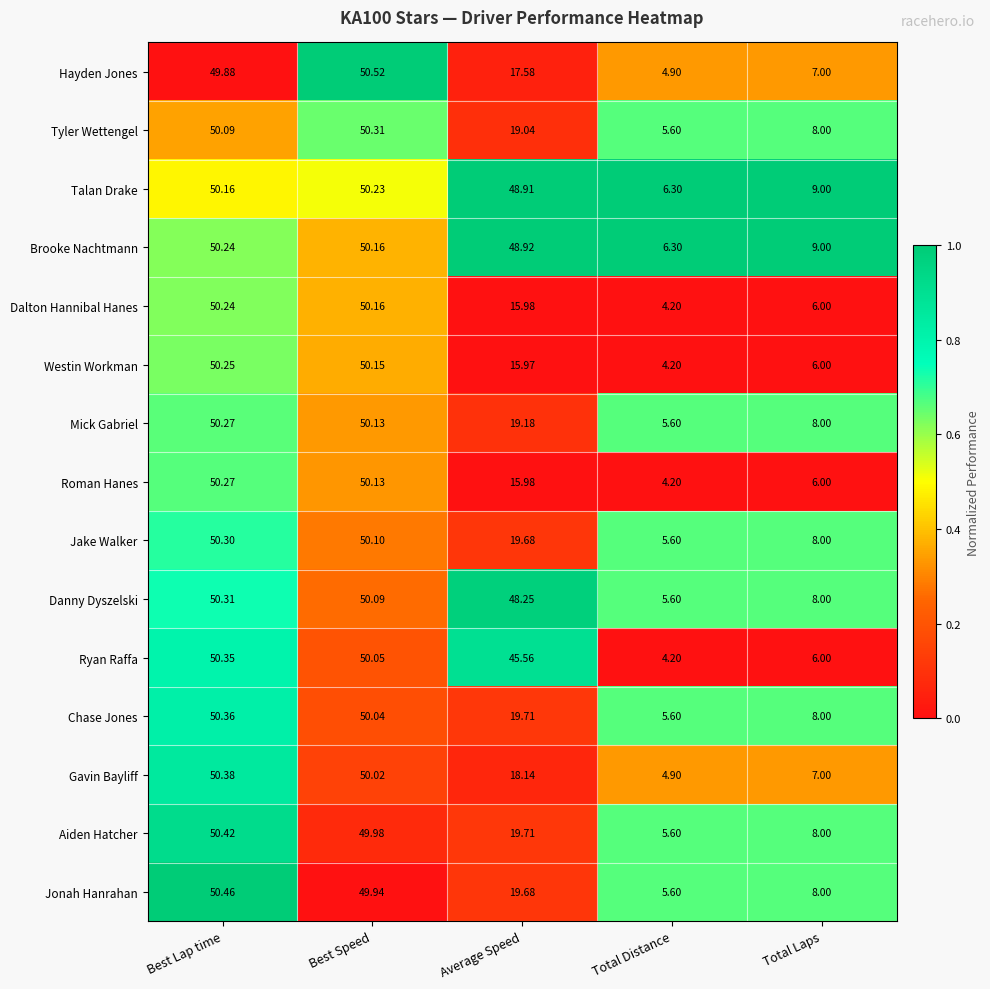

Rank the categories by Aiden Hatcher value from lowest to highest.

Total Distance, Total Laps, Average Speed, Best Speed, Best Lap time